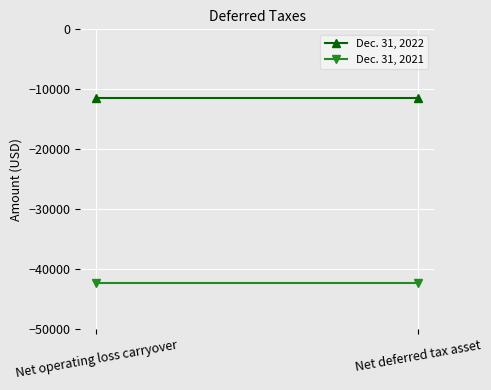

What is the average value of the Dec. 31, 2022 series?

-11412